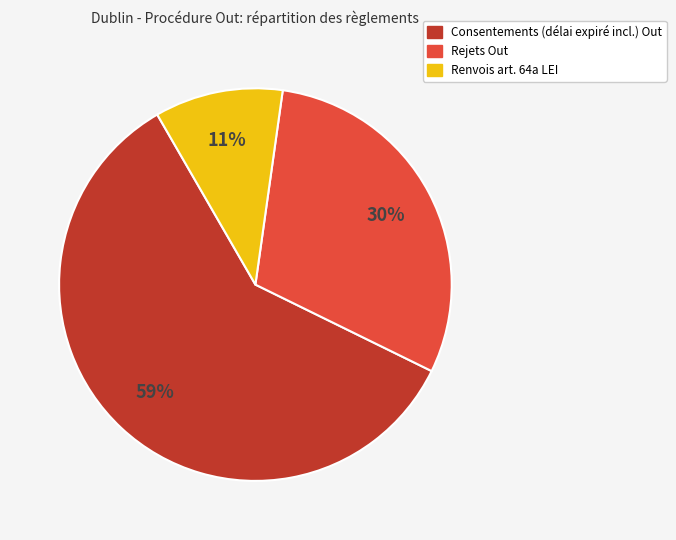

Between Renvois art. 64a LEI and Consentements (délai expiré incl.) Out, which is larger?

Consentements (délai expiré incl.) Out